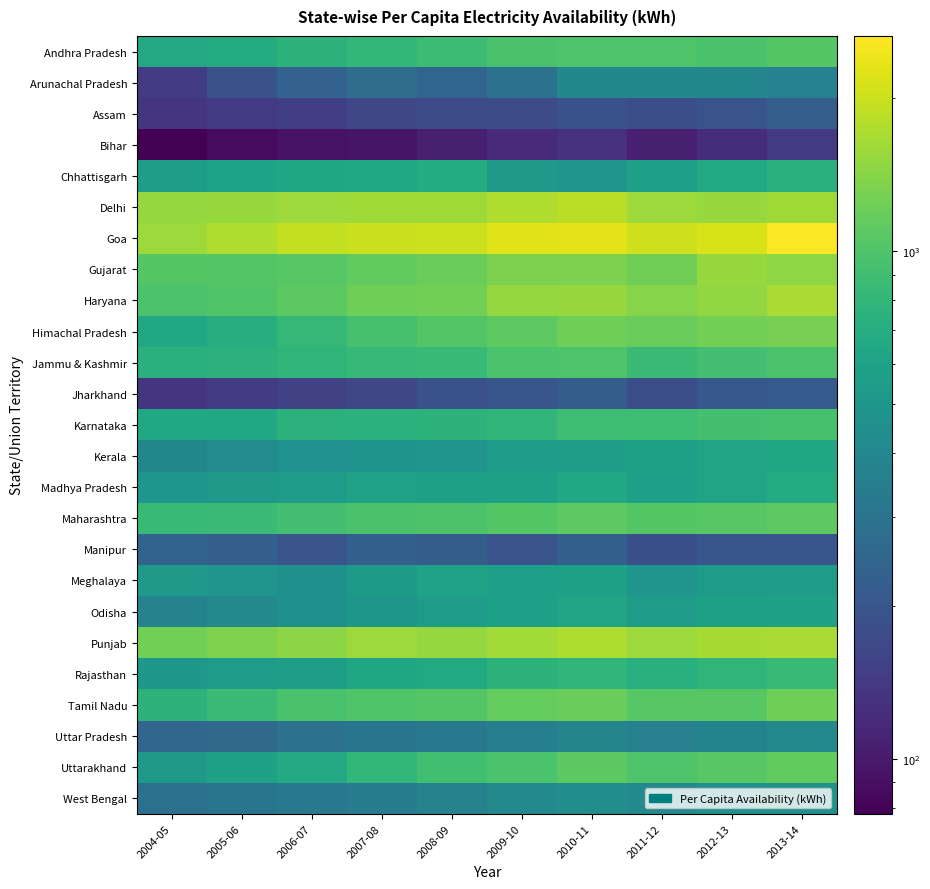

Which series has the largest total across all categories?

Goa